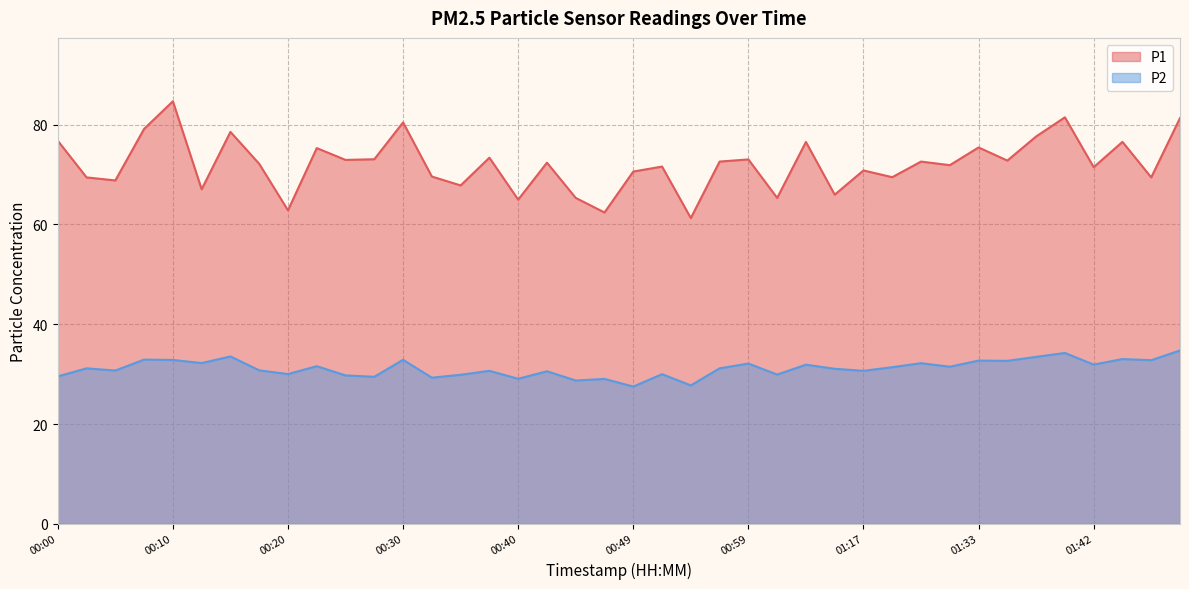

At how many categories does at least one series exceed 73?

15